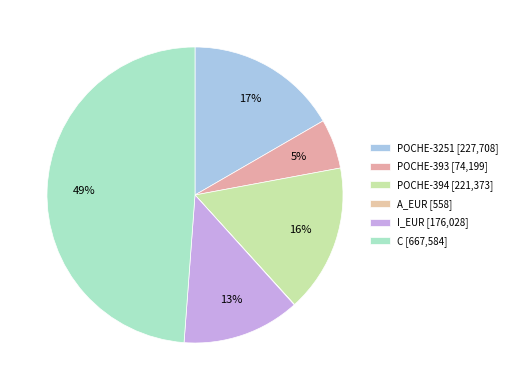

Does POCHE-394 represent more than half of the total?

No